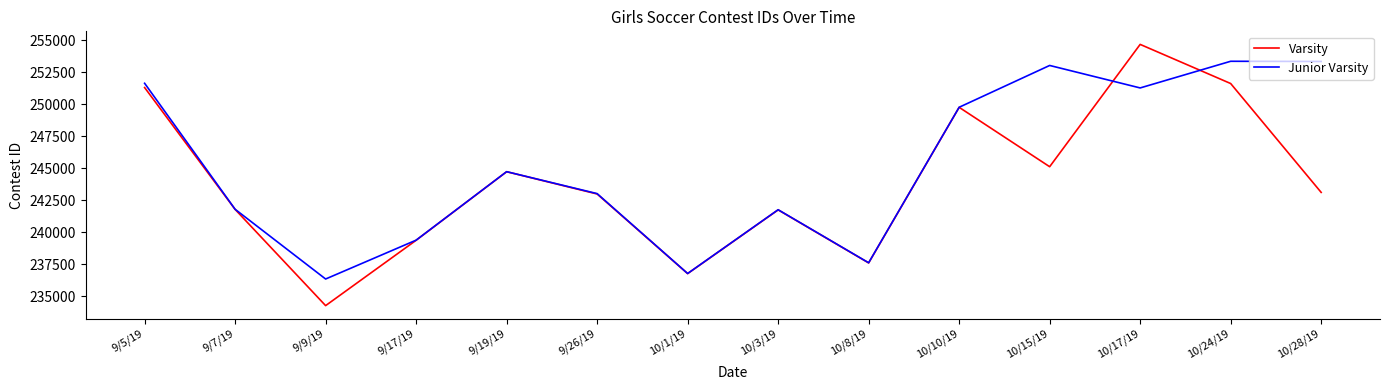

Where is Varsity nearest to the value 244457?

9/19/19